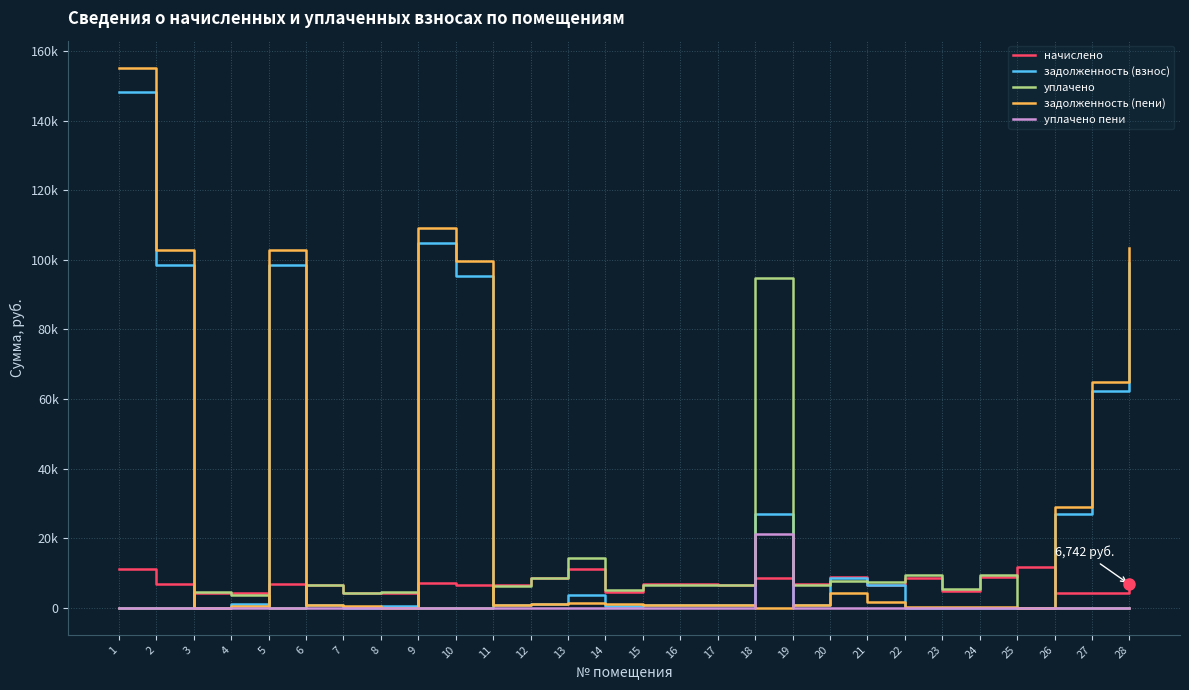

Reading right to left, list all the values displayed in this chart.

начислено: 6741.6	4236.7	4203.0	11608.6	8750.6	4791.4	8700.2	6657.6	8775.9	6716.4	8683.4	6607.1	6716.4	6733.2	4614.9	11180.0	8658.2	6481.0	6607.1	7128.3	4186.2	4186.2	6581.9	6708.0	4261.9	4228.2	6716.4	11087.5
задолженность (взнос): 98988.0	62207.5	26839.3	0.0	0.0	0.0	0.0	6578.0	8671.0	746.3	26999.7	734.1	746.3	748.1	514.9	3731.4	962.0	720.1	95445.8	104666.7	465.4	0.0	731.3	98495.3	1001.3	0.0	98619.1	148167.6
уплачено: 0.0	0.0	0.0	0.0	9494.9	5296.0	9492.4	7369.2	7637.6	6635.3	94634.2	6527.7	6635.7	6652.3	4978.2	14369.3	8554.1	6403.1	0.0	0.0	4601.4	4135.9	6502.8	0.0	3791.4	4598.9	0.0	0.0
задолженность (пени): 103251.9	64887.0	28923.9	0.0	238.1	118.8	361.0	1597.9	4182.8	746.3	0.0	734.1	746.3	748.1	1030.1	1242.2	962.0	720.1	99597.5	109175.1	0.0	465.1	731.3	102737.9	421.9	0.0	102867.0	155180.1
уплачено пени: 0.0	0.0	0.0	0.0	5.2	4.0	7.6	0.0	0.0	0.0	21173.0	0.0	0.0	0.0	36.2	40.0	0.0	0.0	0.0	0.0	13.1	0.0	0.0	0.0	0.2	1.1	0.0	0.0